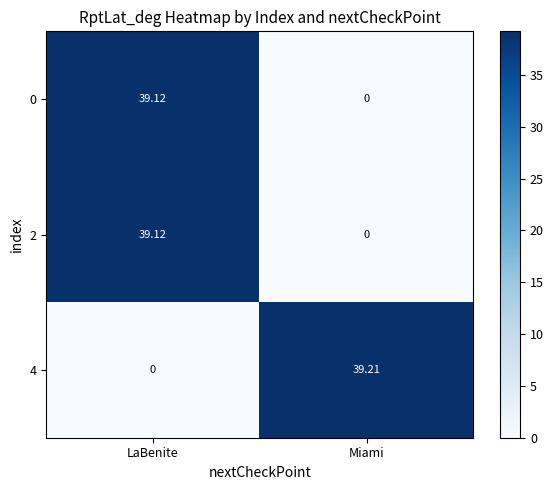

List the labels in order of 4 value, largest first.

Miami, LaBenite